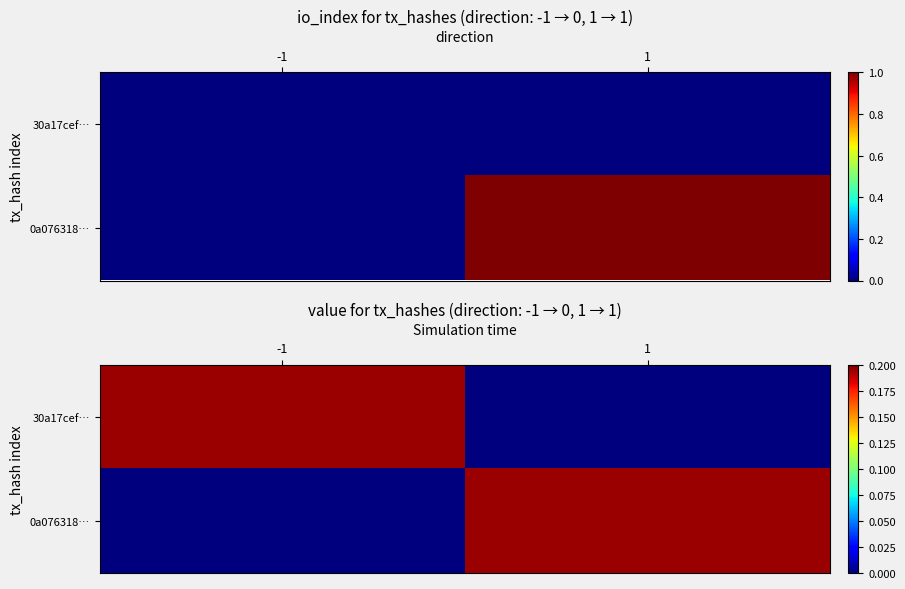

True or false: 0a076318… has a value of -0.1 at -1.

False